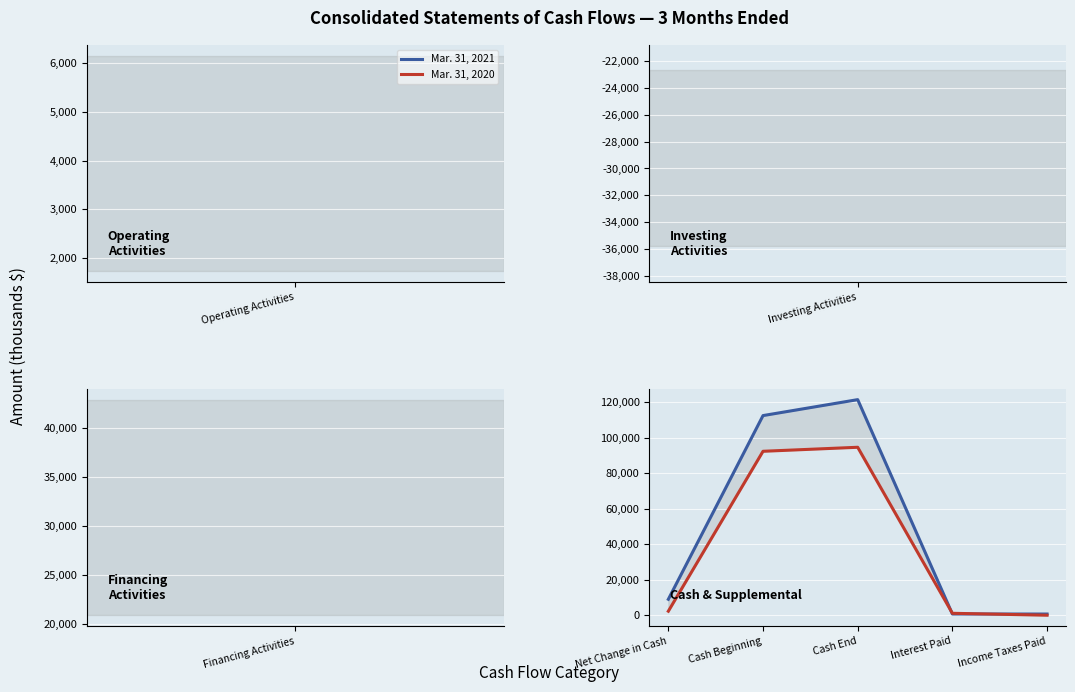

Does the chart display data point markers on the line(s)?

No